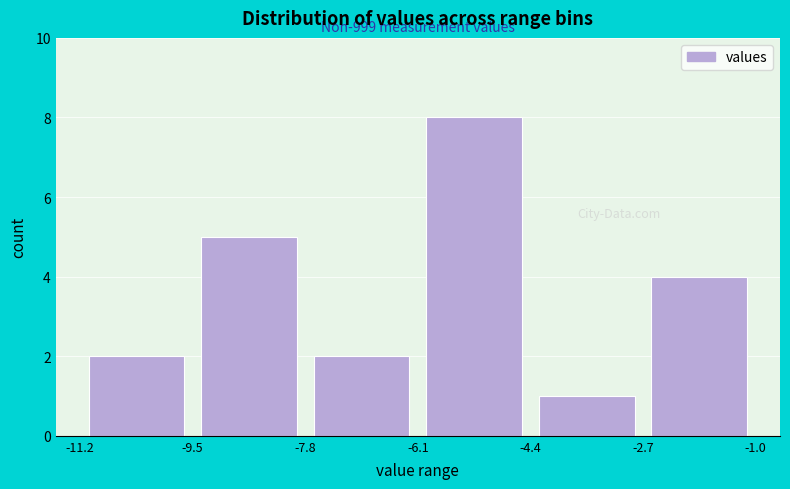

Which range on the x-axis has the tallest bar?

-6.1 to -4.4